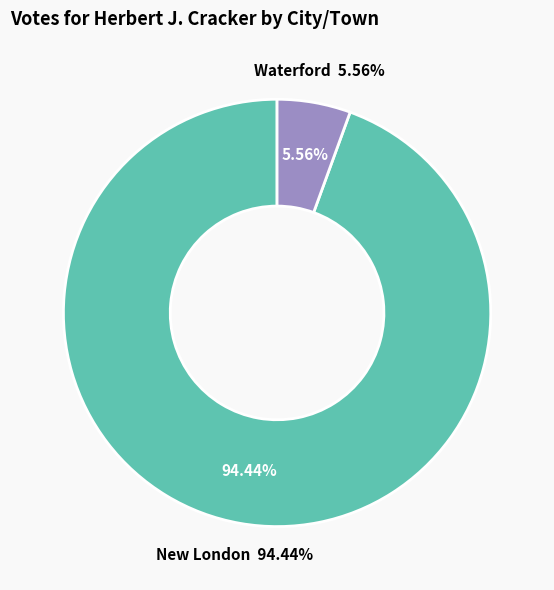

To the nearest percent, what is the average slice percentage?

50%